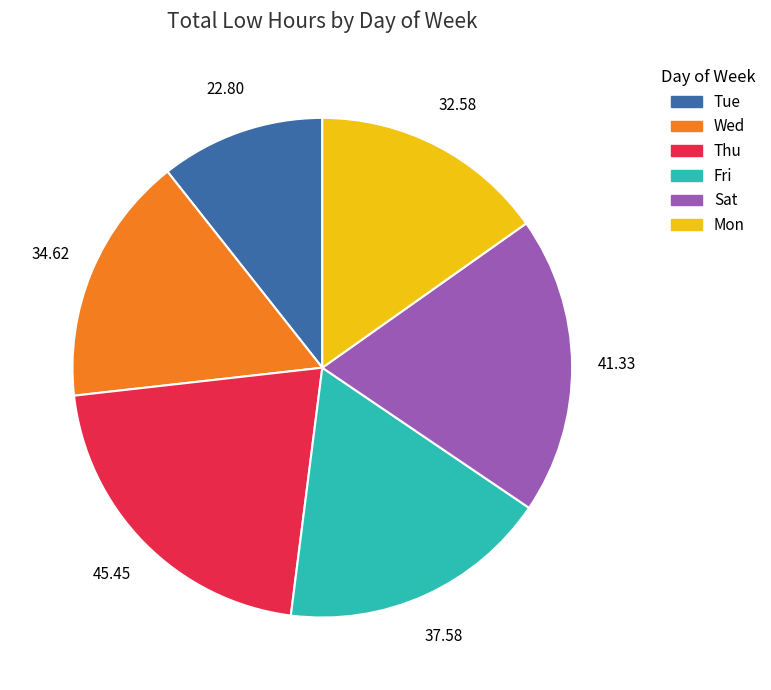

Does any single category account for the majority?

No